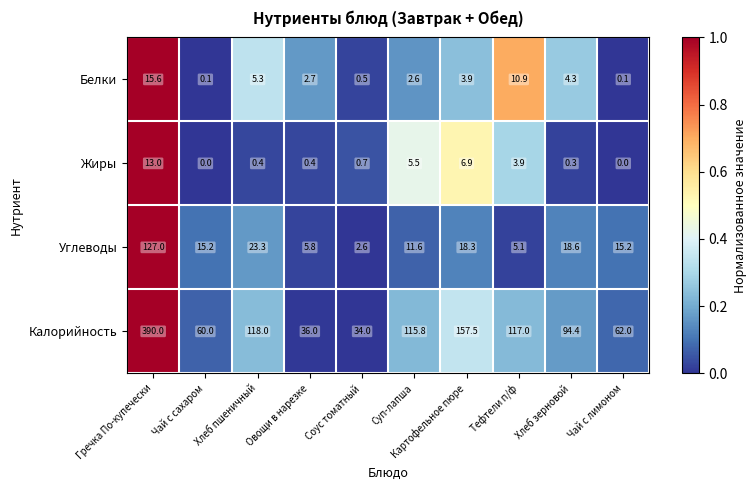

The value of Углеводы at Картофельное пюре is 28.0. True or false?

False